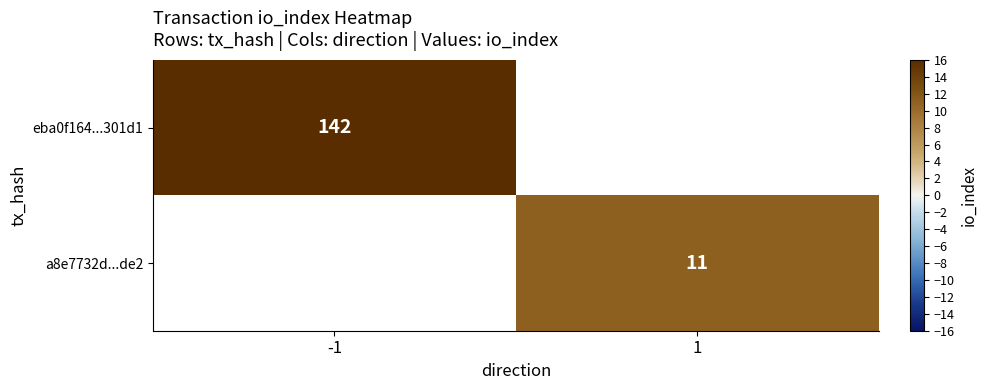

True or false: a8e7732d...de2 has a value of 7 at 1.

False